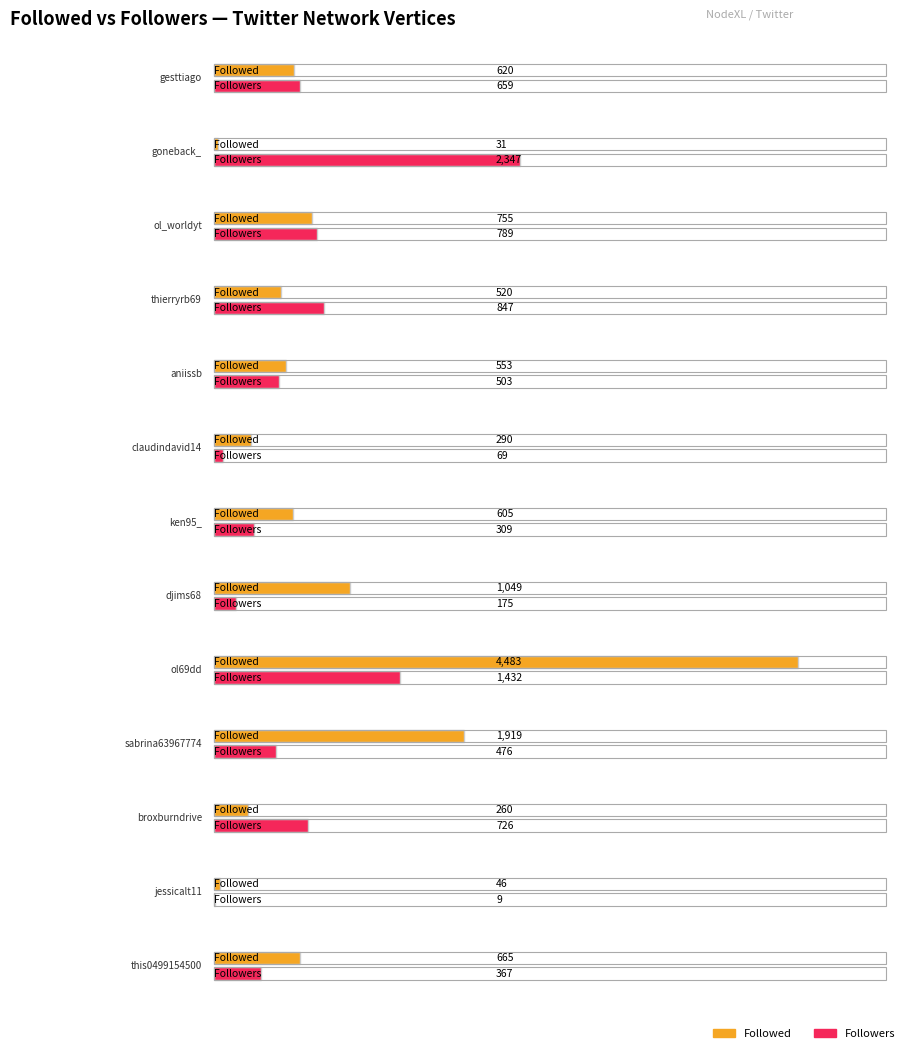

Count the number of data series in this chart.

2